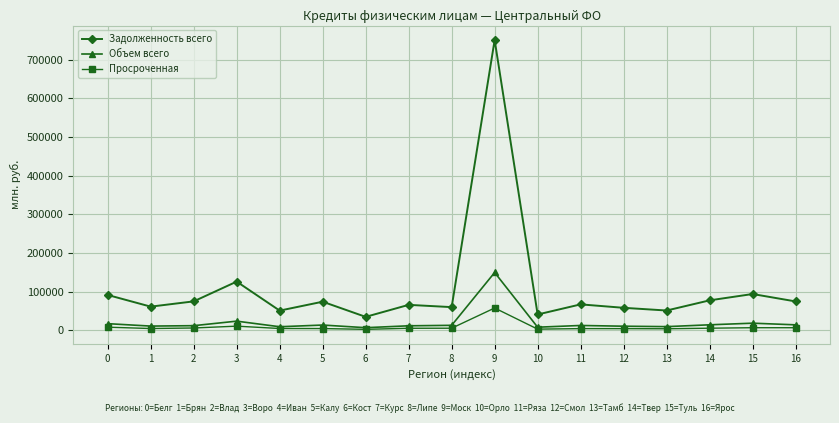

What is the maximum value for Объем всего?

149575